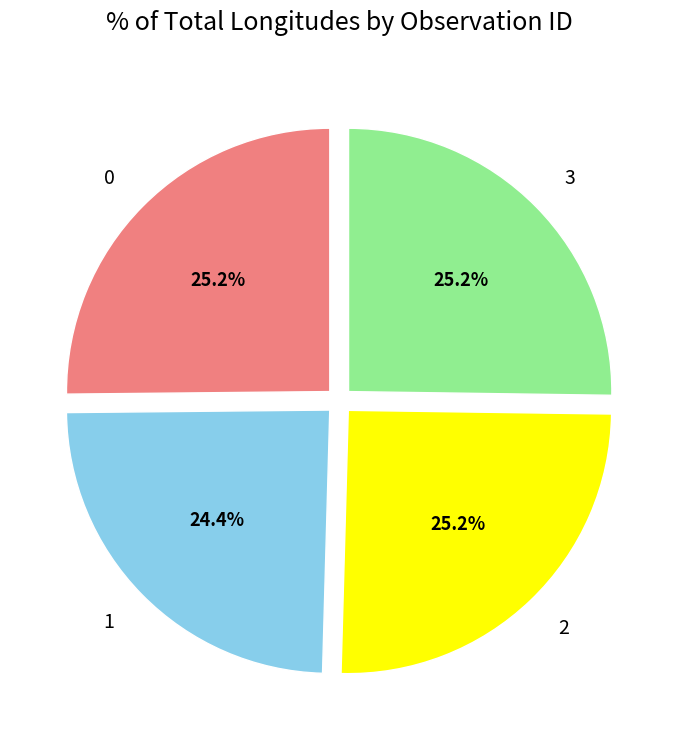

What percentage is the 1 slice, to the nearest percent?

24%